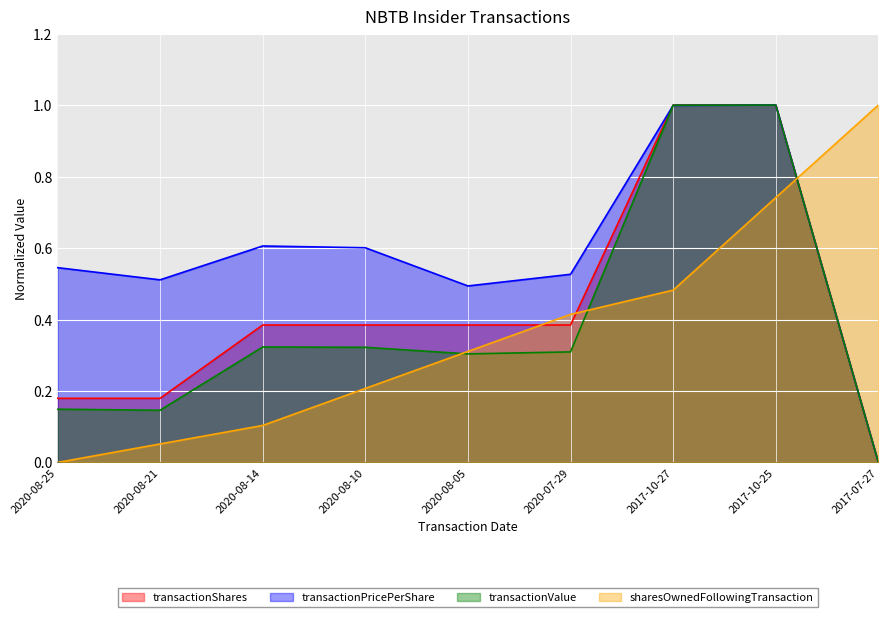

At how many categories does at least one series exceed 0?

9